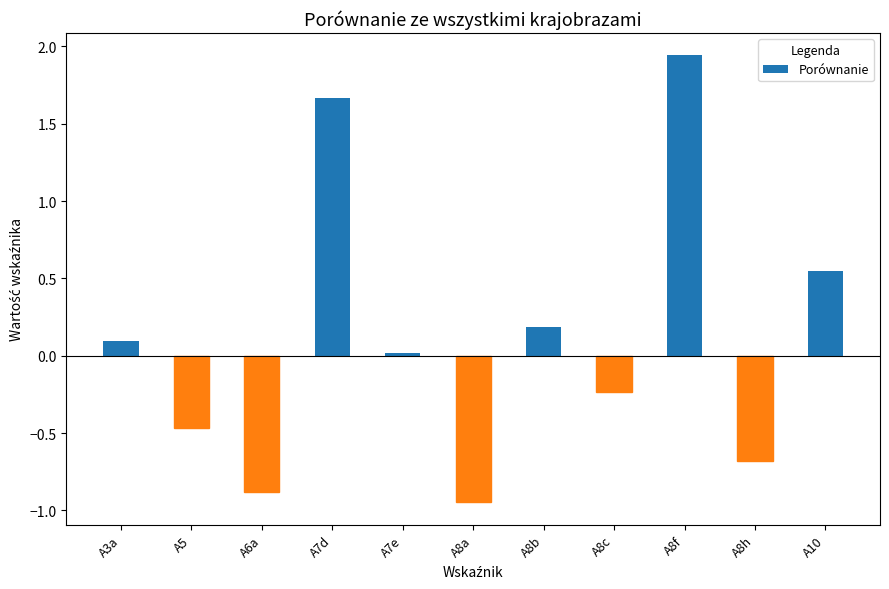

True or false: the data shows -0.7 at A8h.

True